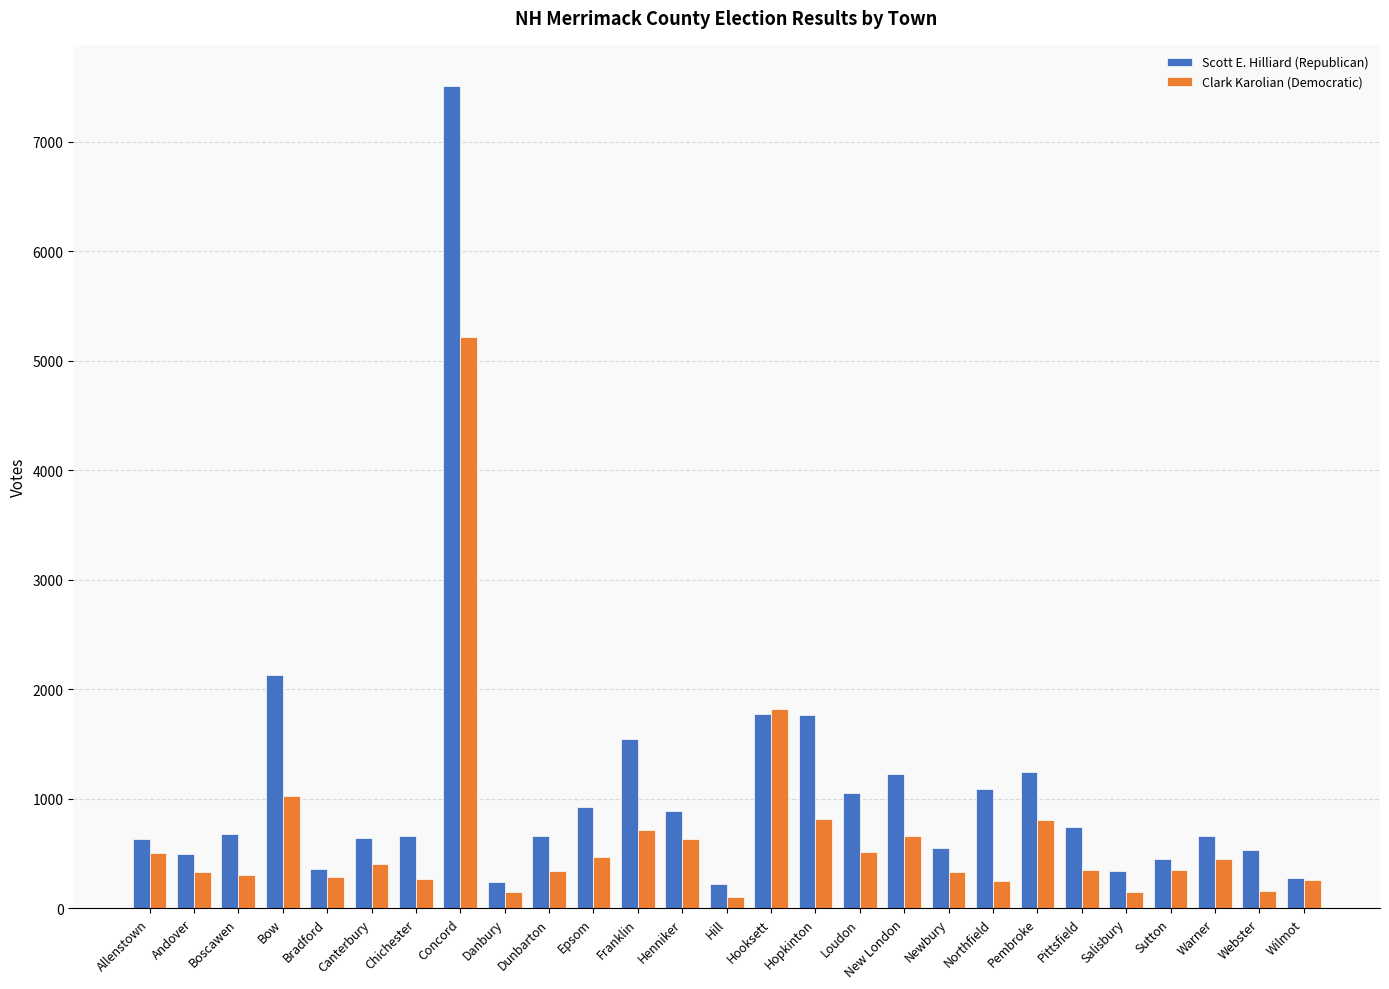

Which series has the largest total across all categories?

Scott E. Hilliard (Republican)